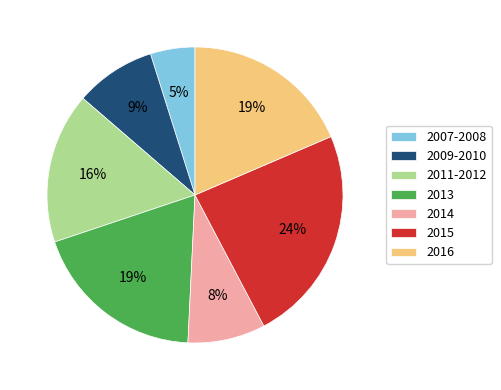

Which has a higher value, 2014 or 2007-2008?

2014